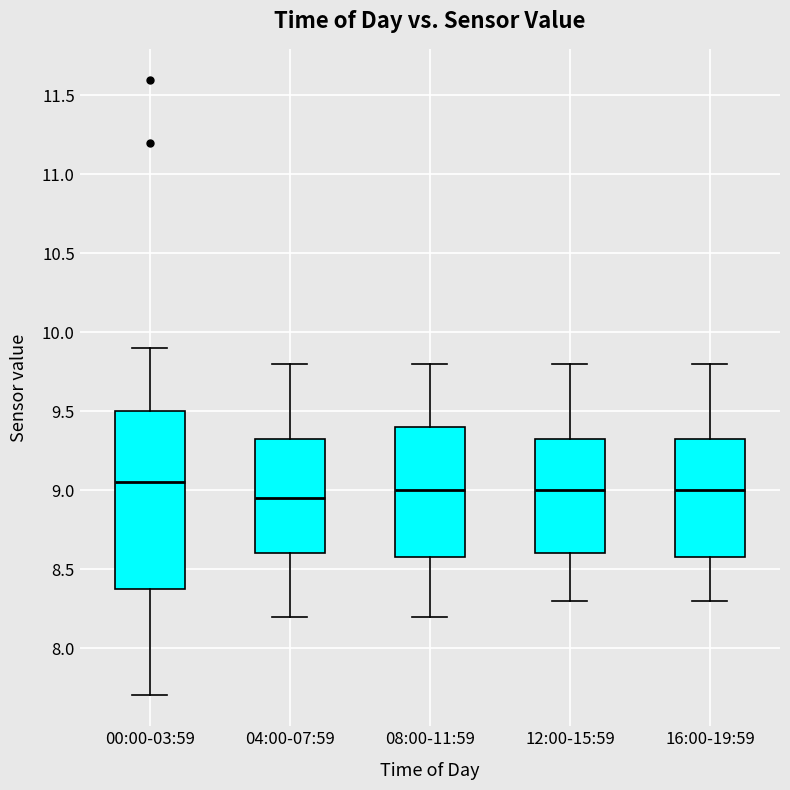

Which box has the highest median line?

00:00-03:59